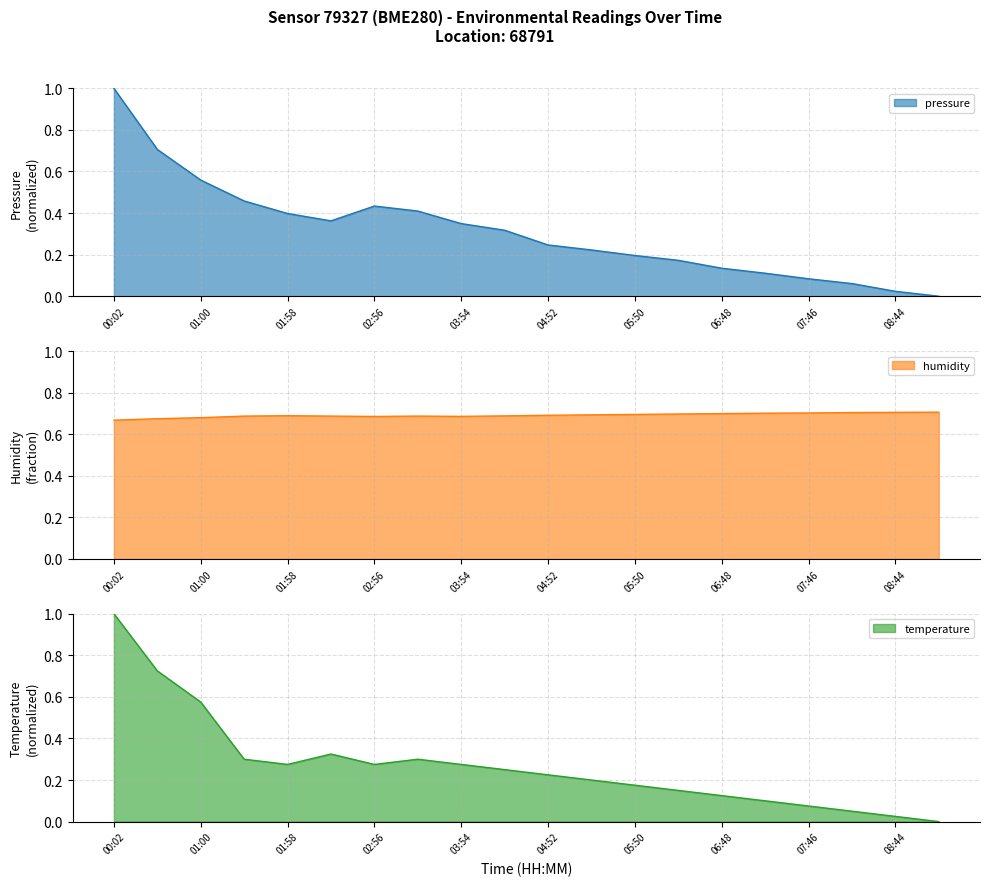

How many positive values does the pressure series have?

19